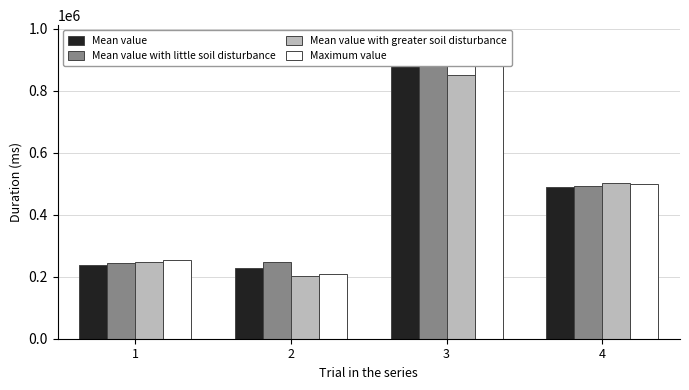

Which series has the largest total across all categories?

Maximum value